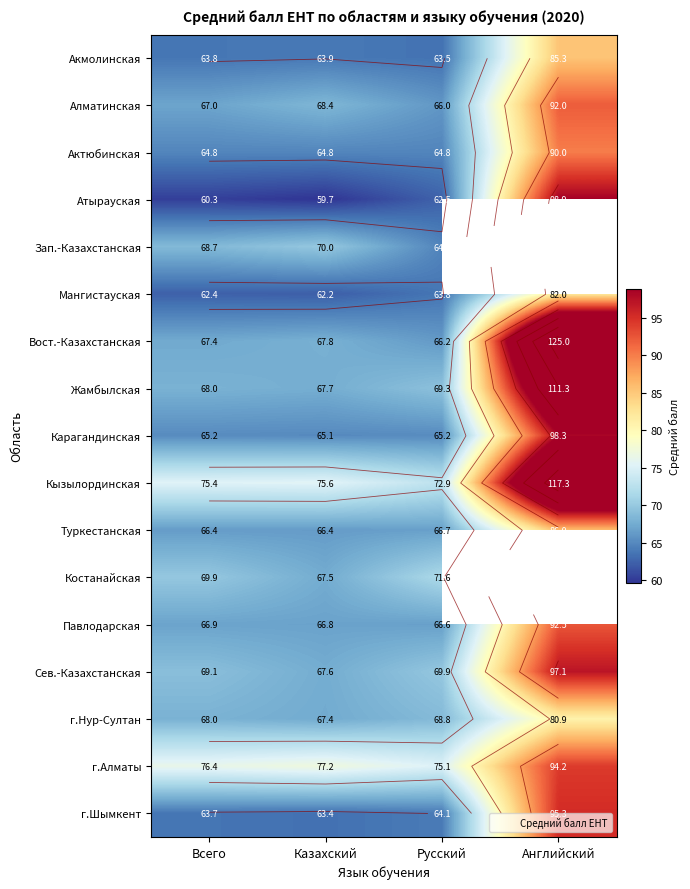

At which label does г.Нур-Султан first exceed 68?

Всего